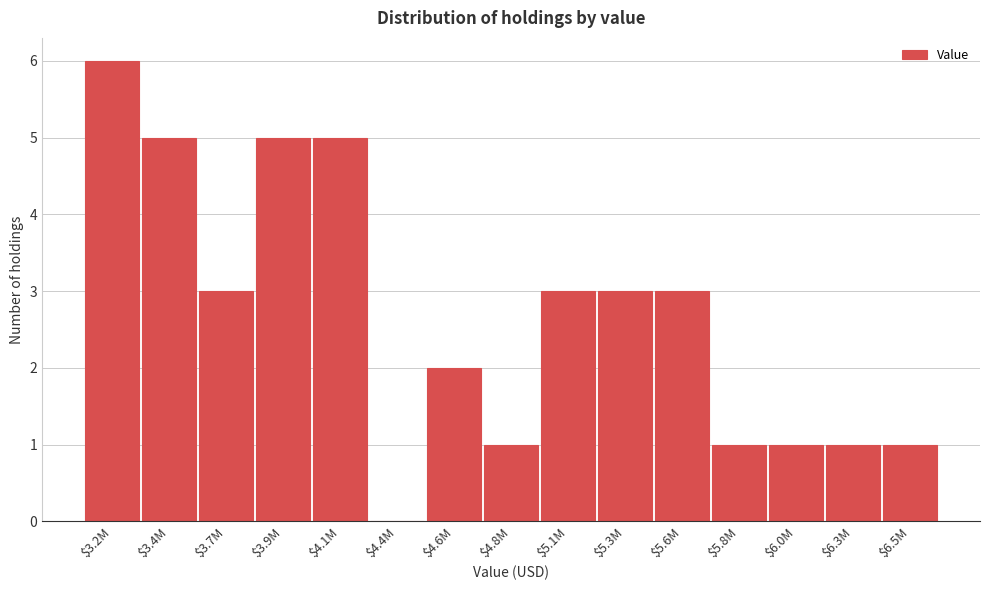

Is it true that the value at $5.1M is 3?

True